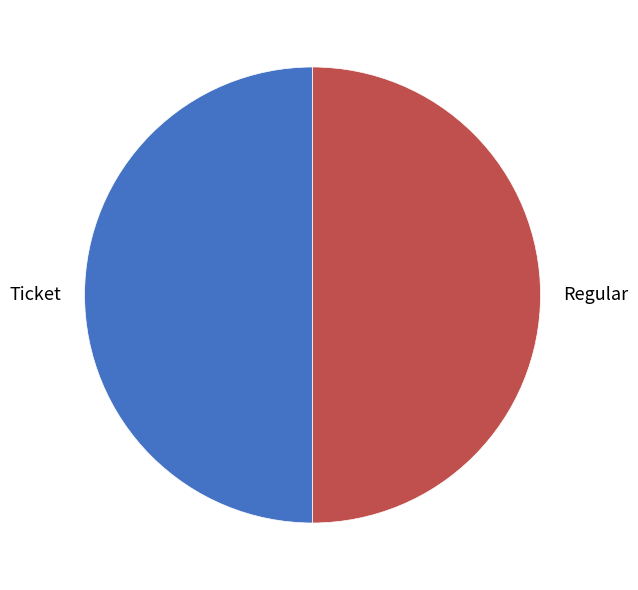

Is it true that Regular is 59% of the pie?

False